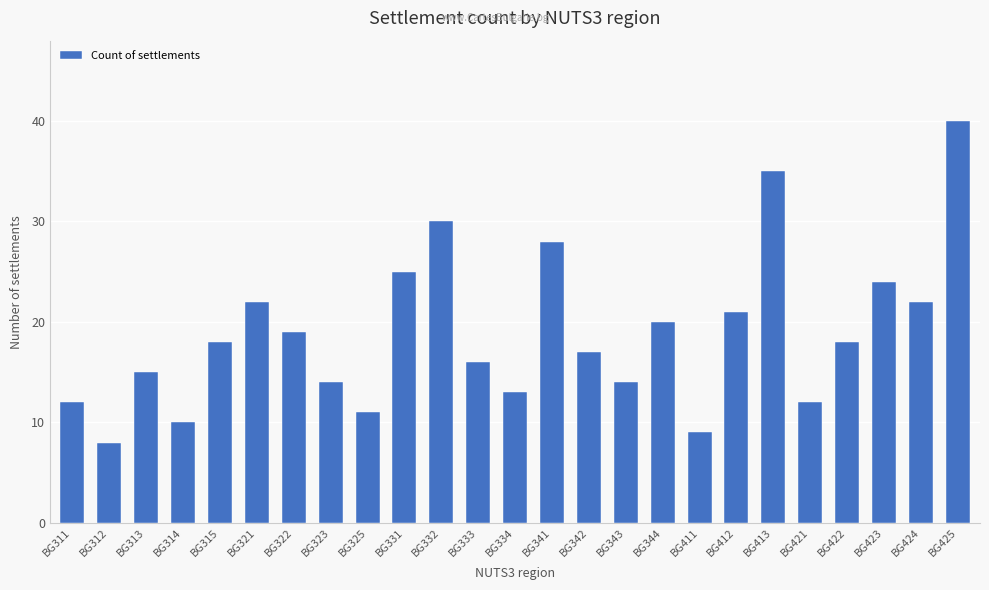

What is the value of the 16th bar from the left?

14